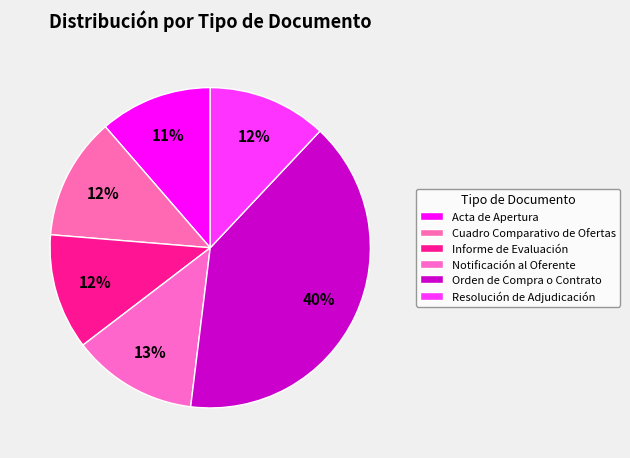

How many slices are in this pie chart?

6